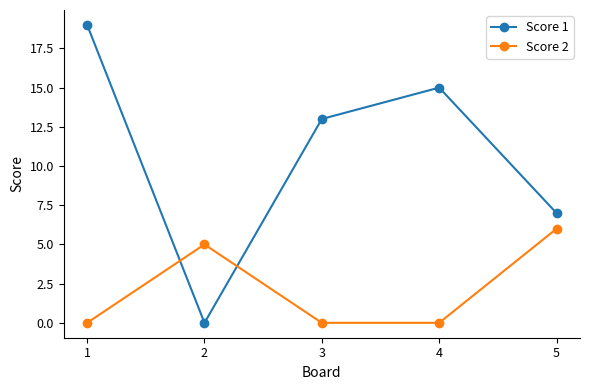

Reading left to right, transcribe all the data shown in this chart.

Score 1: 1=19	2=0	3=13	4=15	5=7
Score 2: 1=0	2=5	3=0	4=0	5=6